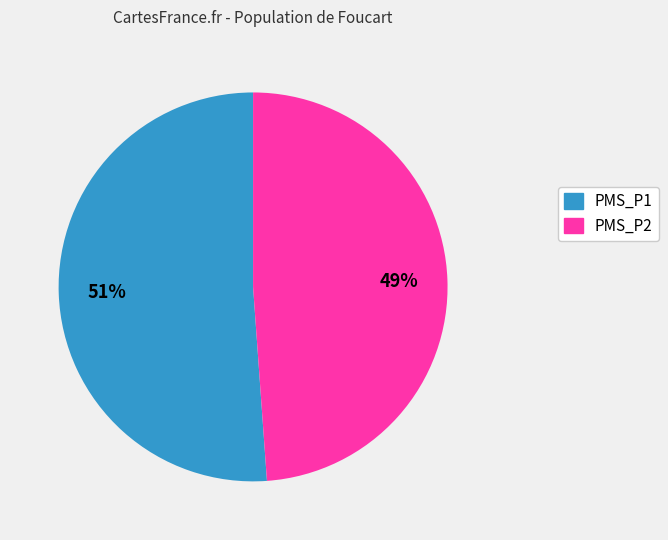

Do PMS_P1 and PMS_P2 together represent more than half of the pie?

Yes